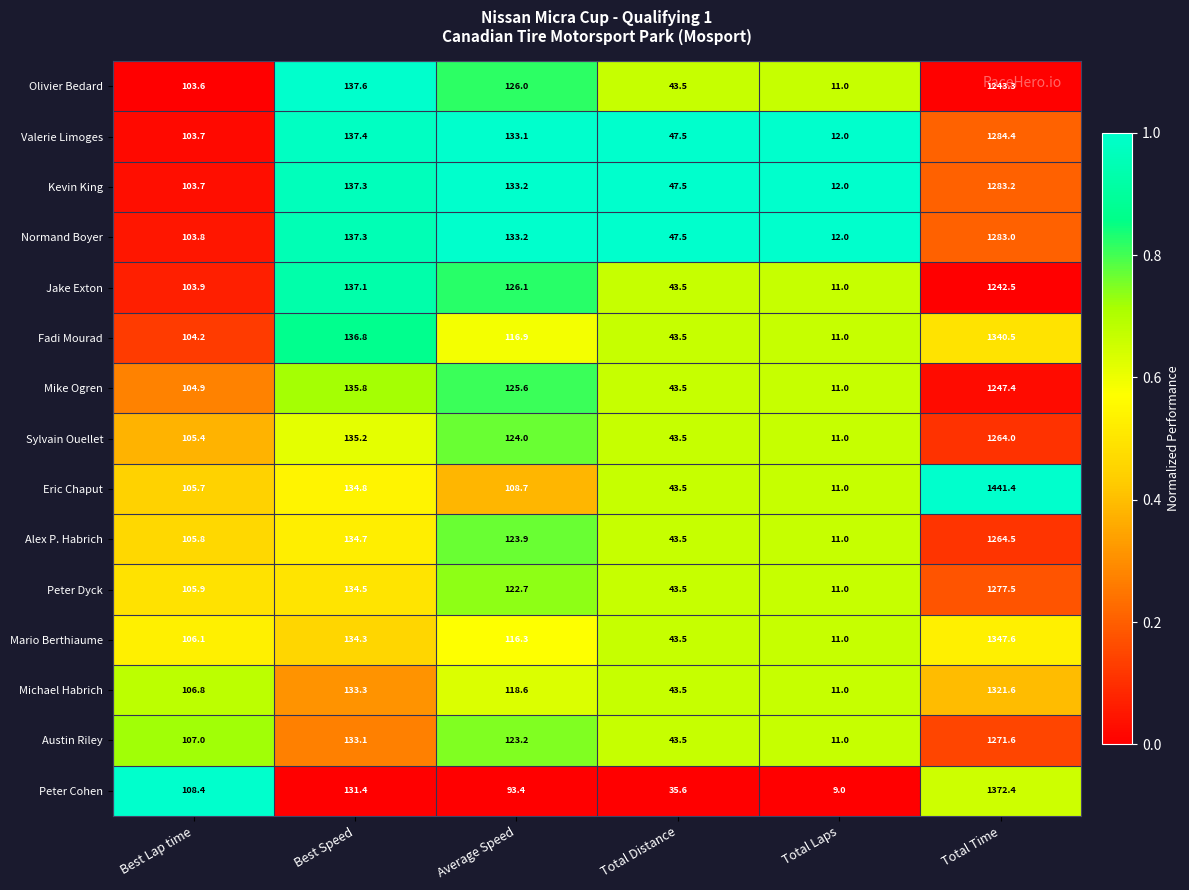

What is the sum of the Sylvain Ouellet values at Total Distance and Total Time?

1307.5